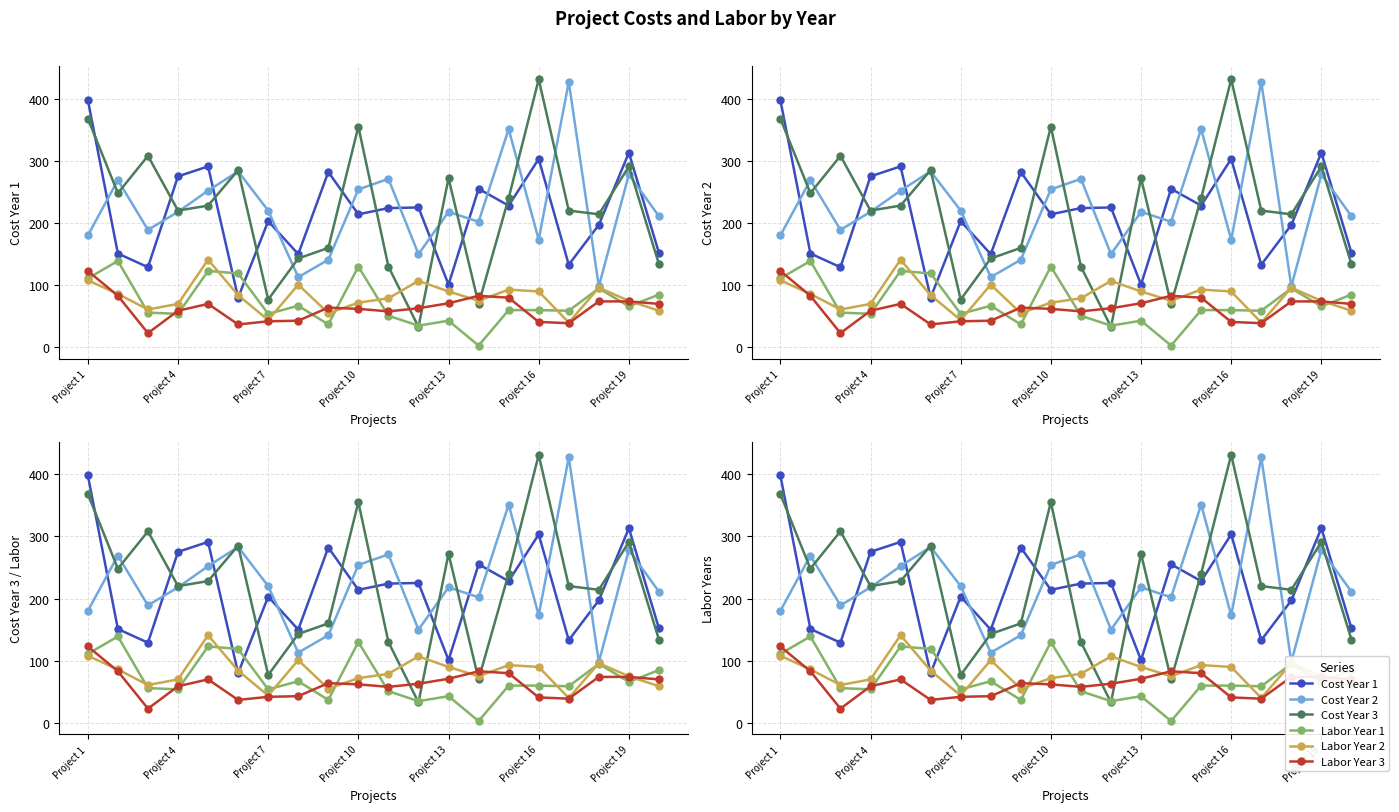

What is the difference between the maximum and minimum values in the Cost Year 2 series?

329